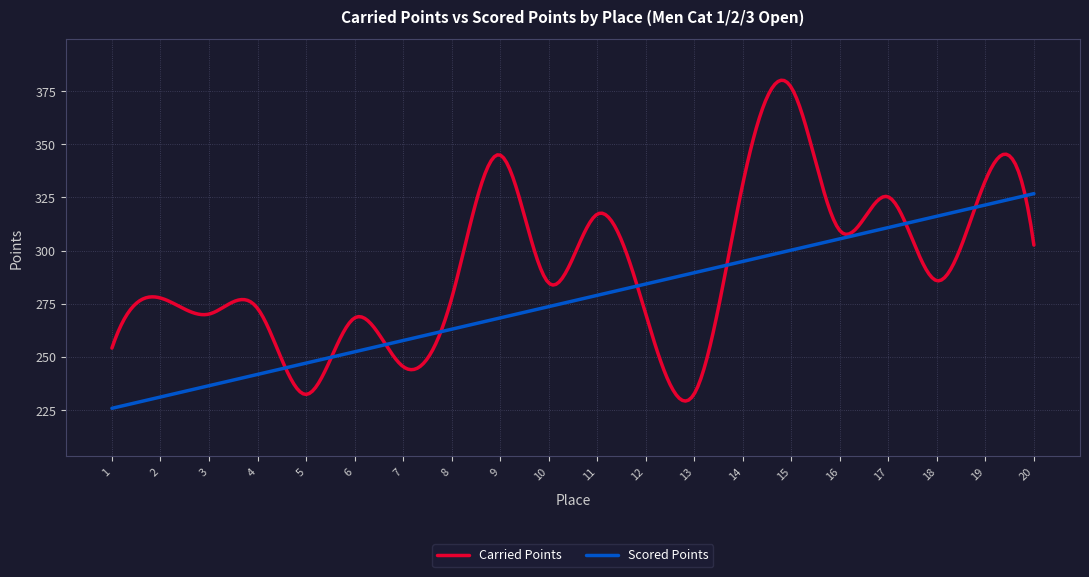

What is the highest value of the Scored Points series?

326.8